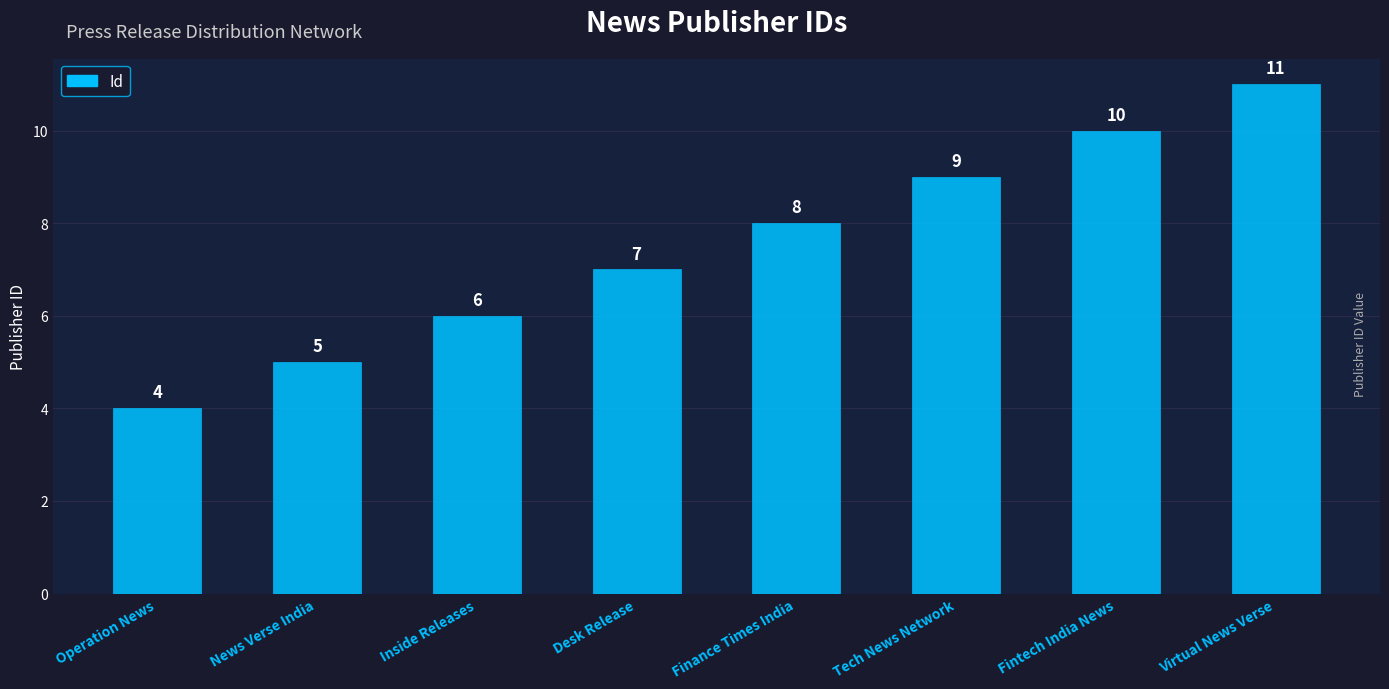

How many values are below 8?

4